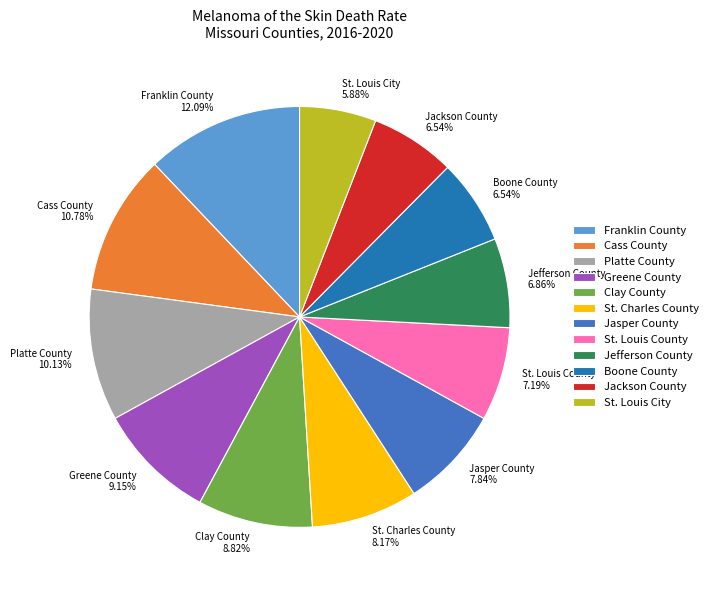

Is there a majority slice in this chart?

No